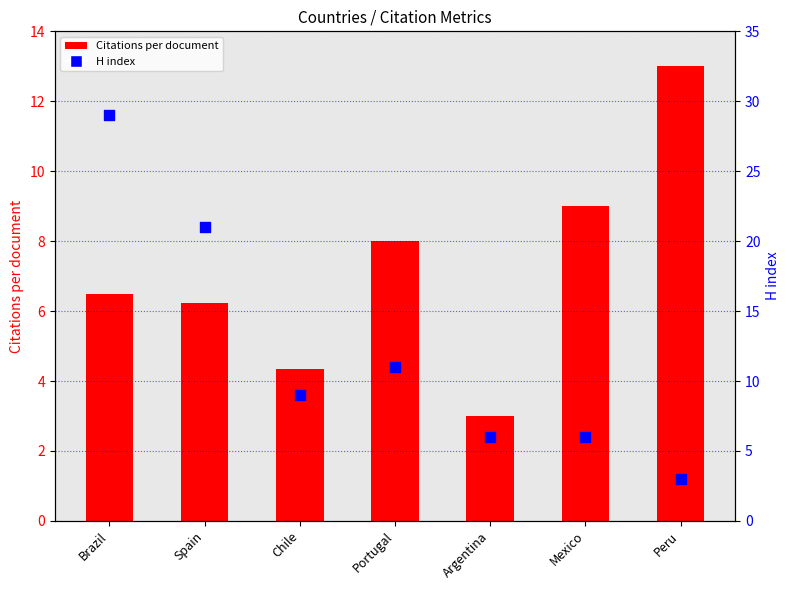

Which series reaches the minimum Y coordinate?

Citations per document